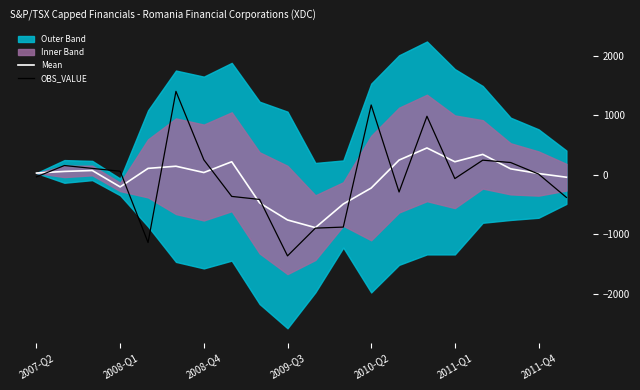

How many lines are shown in the chart?

2